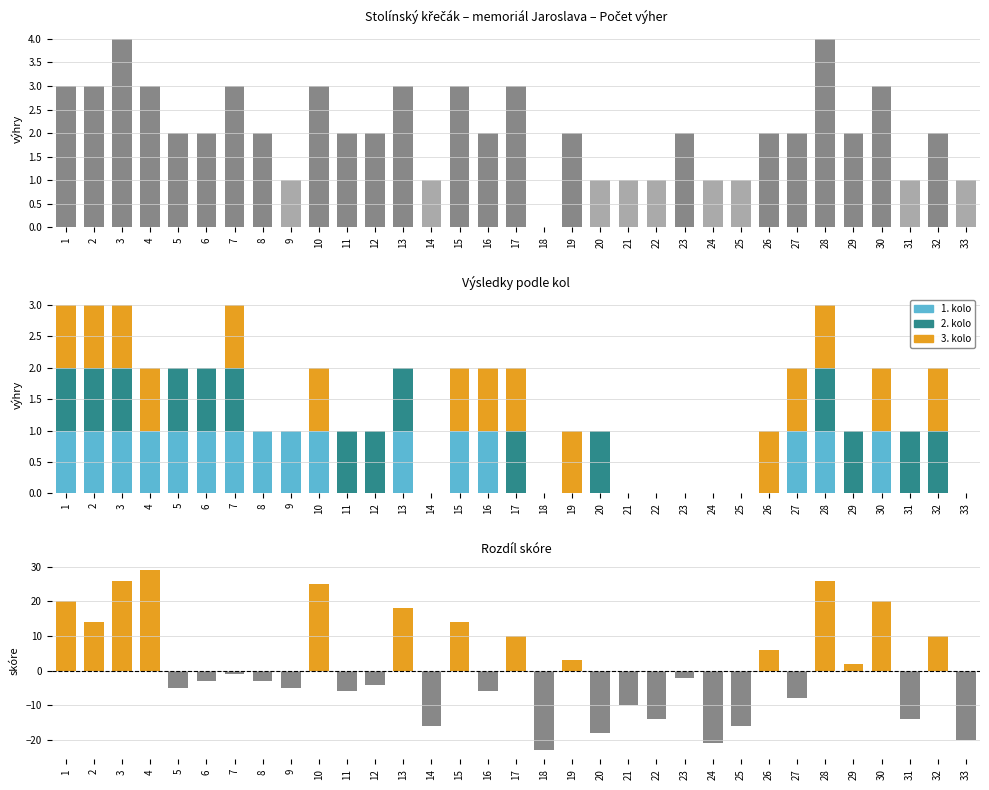

The Výhra r2 series shows 1 at 23. True or false?

False